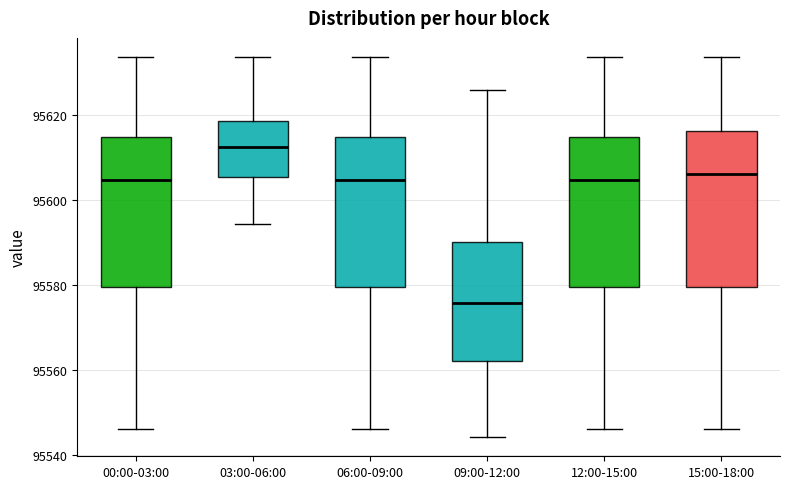

Which box's median line is the lowest?

09:00-12:00